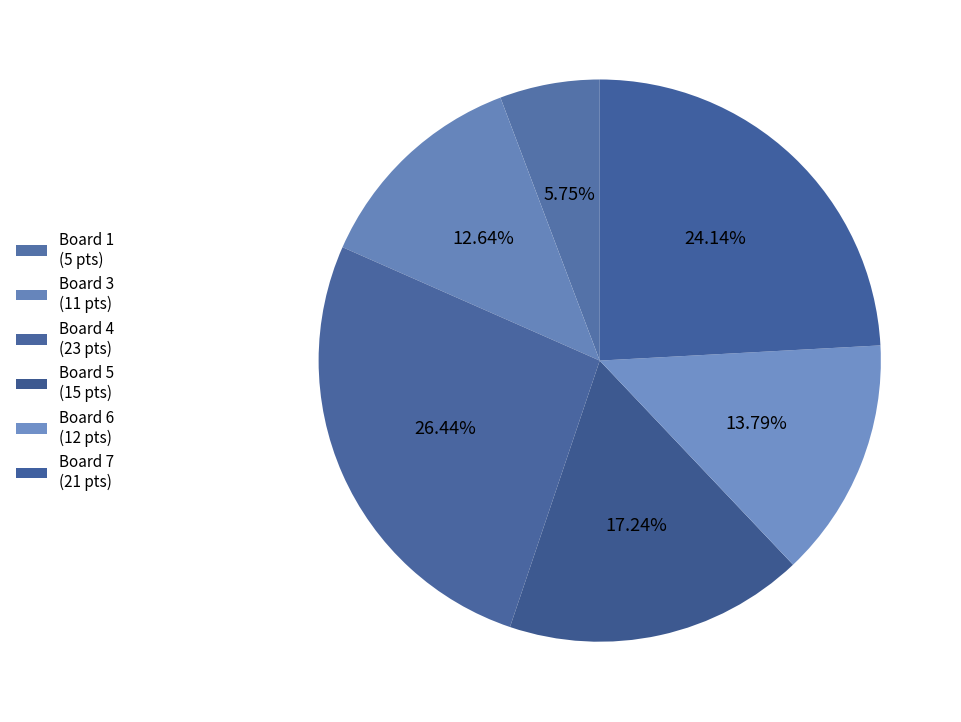

Does Board 7 represent more than half of the total?

No